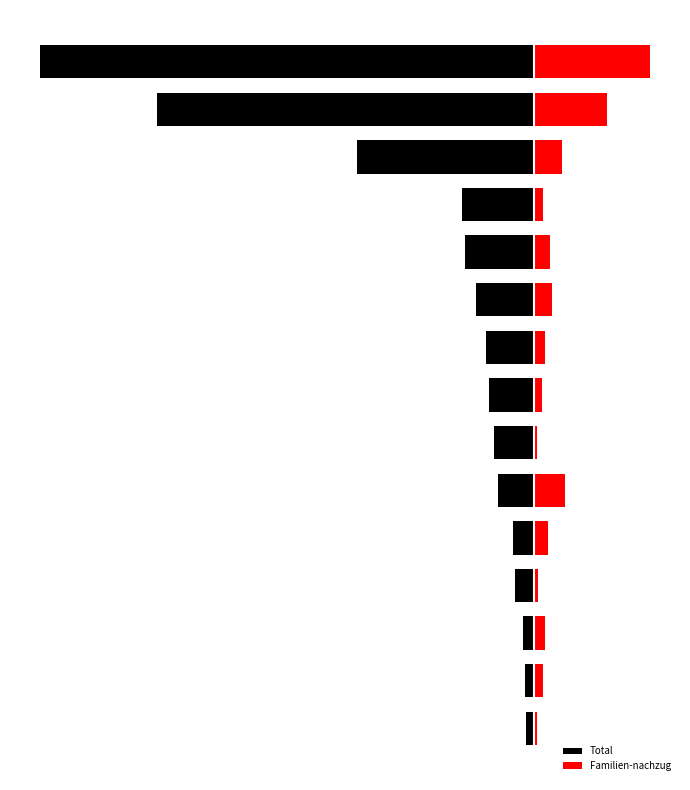

What is the value of the Total bar at the 1st from the left?

-6